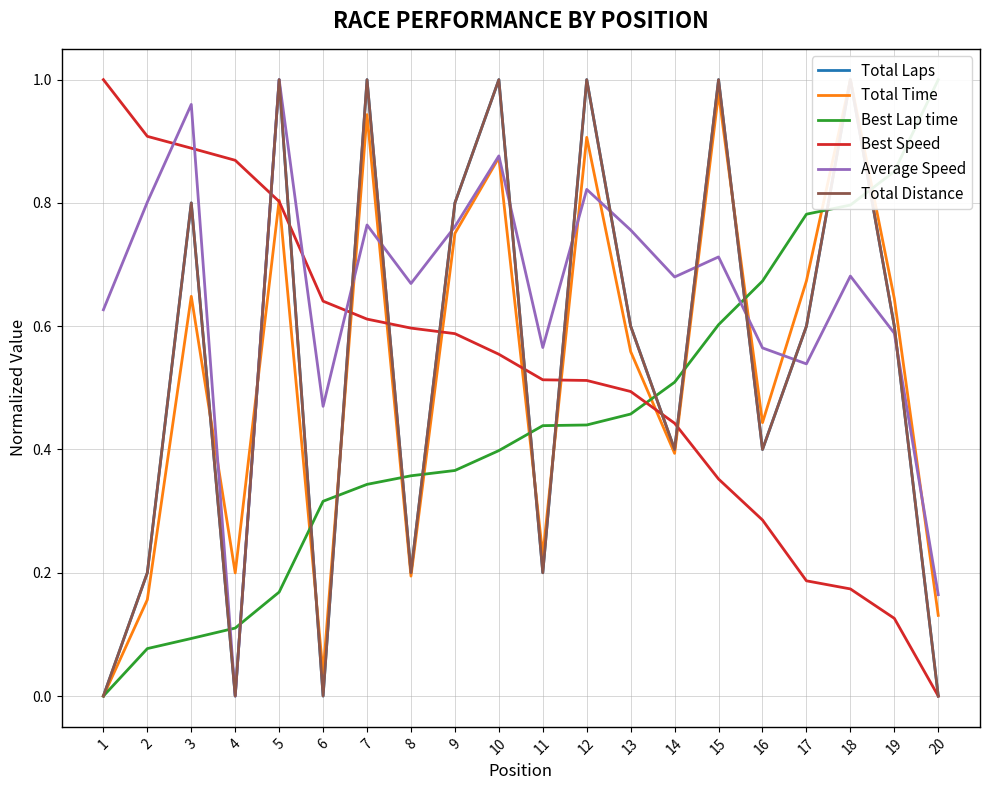

How many data points does each series have?

20